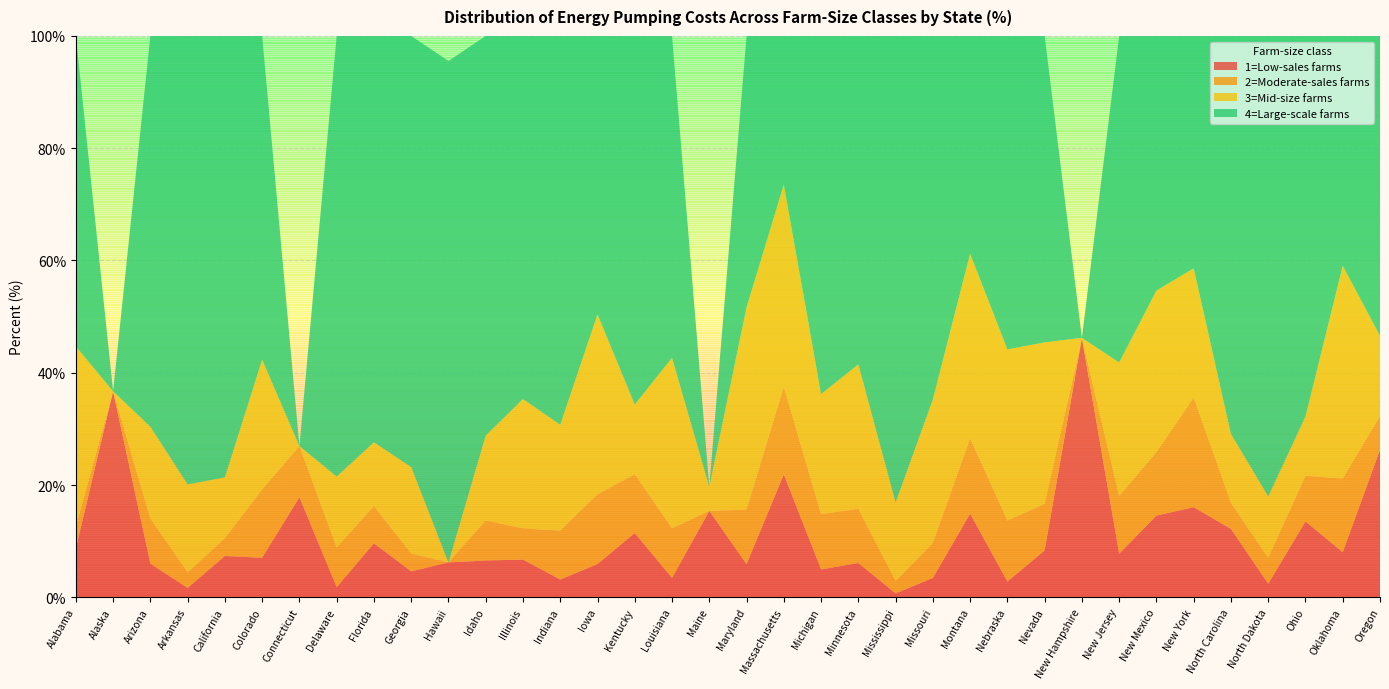

Reading right to left, what are all the values shown in this chart?

1=Low-sales farms: 26.3	8.0	13.5	2.4	12.2	16.1	14.6	7.8	46.2	8.3	2.8	14.9	3.4	0.7	6.1	5.0	21.9	5.9	15.4	3.4	11.4	5.9	3.1	6.7	6.5	6.2	4.6	9.6	1.8	17.8	7.0	7.3	1.7	6.0	36.7	8.7
2=Moderate-sales farms: 6.0	13.1	8.1	4.6	4.6	19.6	11.3	10.3	0.0	8.3	10.9	13.4	6.2	2.2	9.7	9.9	15.6	9.7	0.0	8.9	10.5	12.4	8.7	5.6	7.1	0.0	3.1	6.6	7.1	9.1	12.2	3.1	2.8	8.1	0.0	3.9
3=Mid-size farms: 14.3	37.9	10.6	11.0	12.3	23.0	28.8	23.8	0.0	28.8	30.5	32.9	25.6	14.0	25.7	21.4	36.0	36.0	4.3	30.4	12.4	32.0	18.9	23.0	15.1	0.0	15.4	11.4	12.7	0.0	23.1	10.9	15.7	16.3	0.0	32.1
4=Large-scale farms: 53.4	41.0	67.8	82.0	70.9	41.4	45.4	58.2	0.0	54.6	55.8	38.8	64.8	83.1	58.5	63.8	26.5	48.4	0.0	57.3	65.7	49.6	69.2	64.7	71.2	89.3	76.8	72.4	78.5	0.0	57.7	78.7	79.9	69.6	0.0	55.3